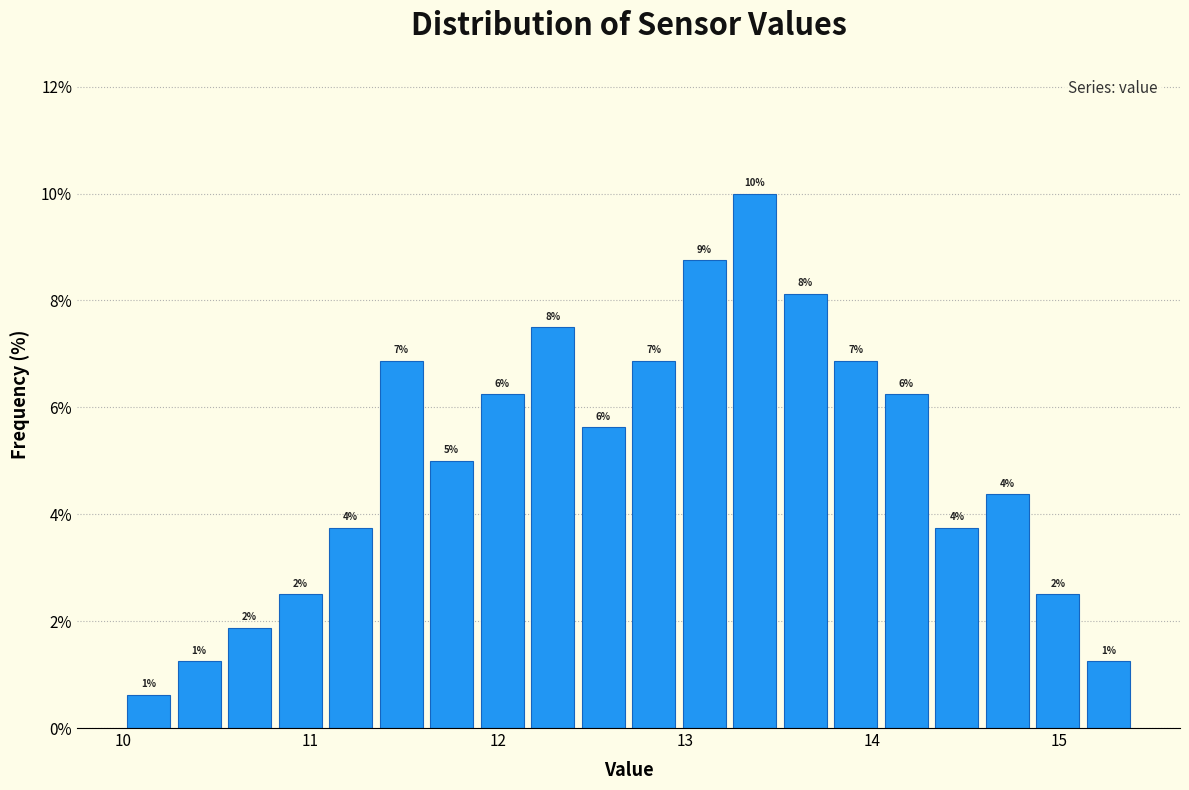

Read against the x-axis, roughly where is the centre of the tallest bar?

13.4